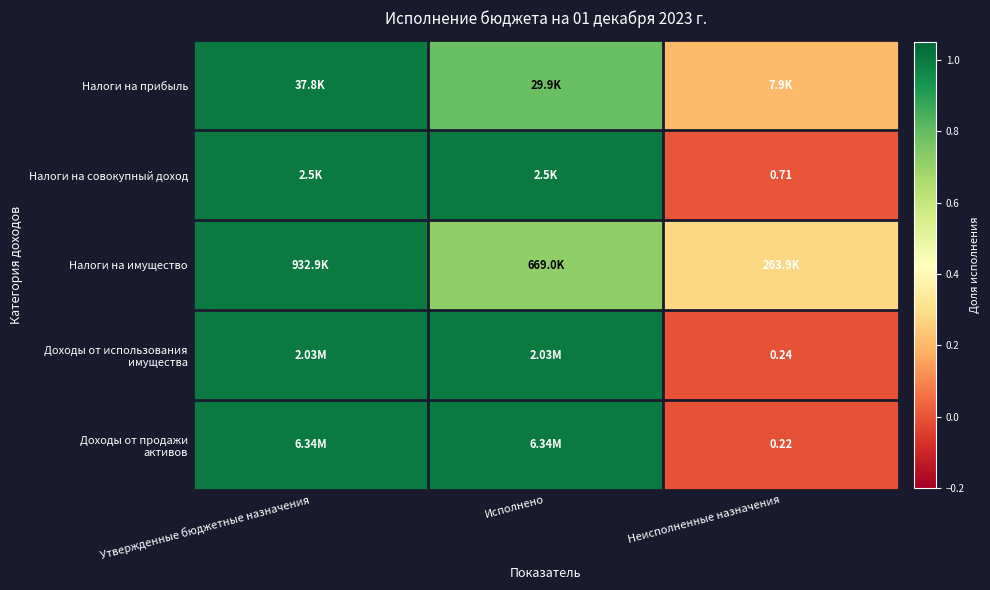

Rank the categories by Налоги на имущество value from lowest to highest.

Неисполненные назначения, Исполнено, Утвержденные бюджетные назначения